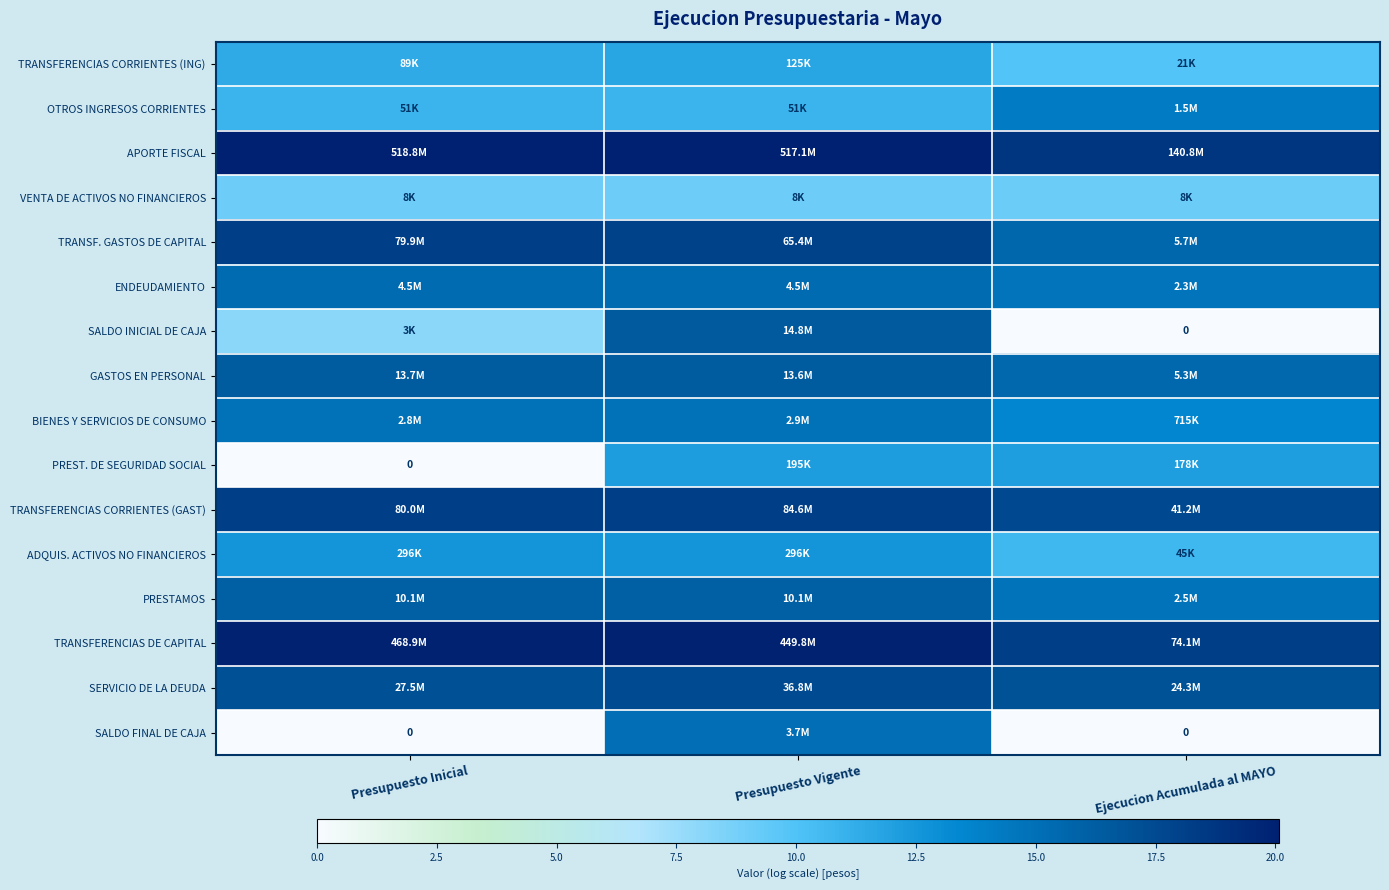

How many ADQUIS. ACTIVOS NO FINANCIEROS values are between 10 and 12?

1